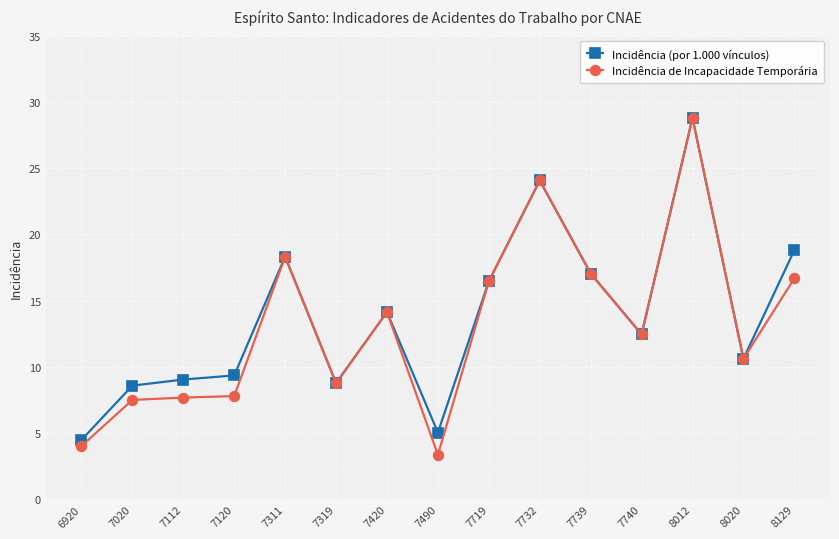

What is the difference between the highest and lowest values at 7490?

1.7